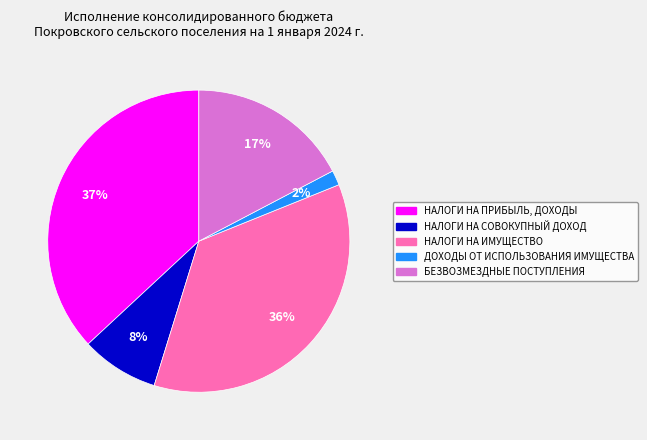

Count the number of slices in the pie.

5